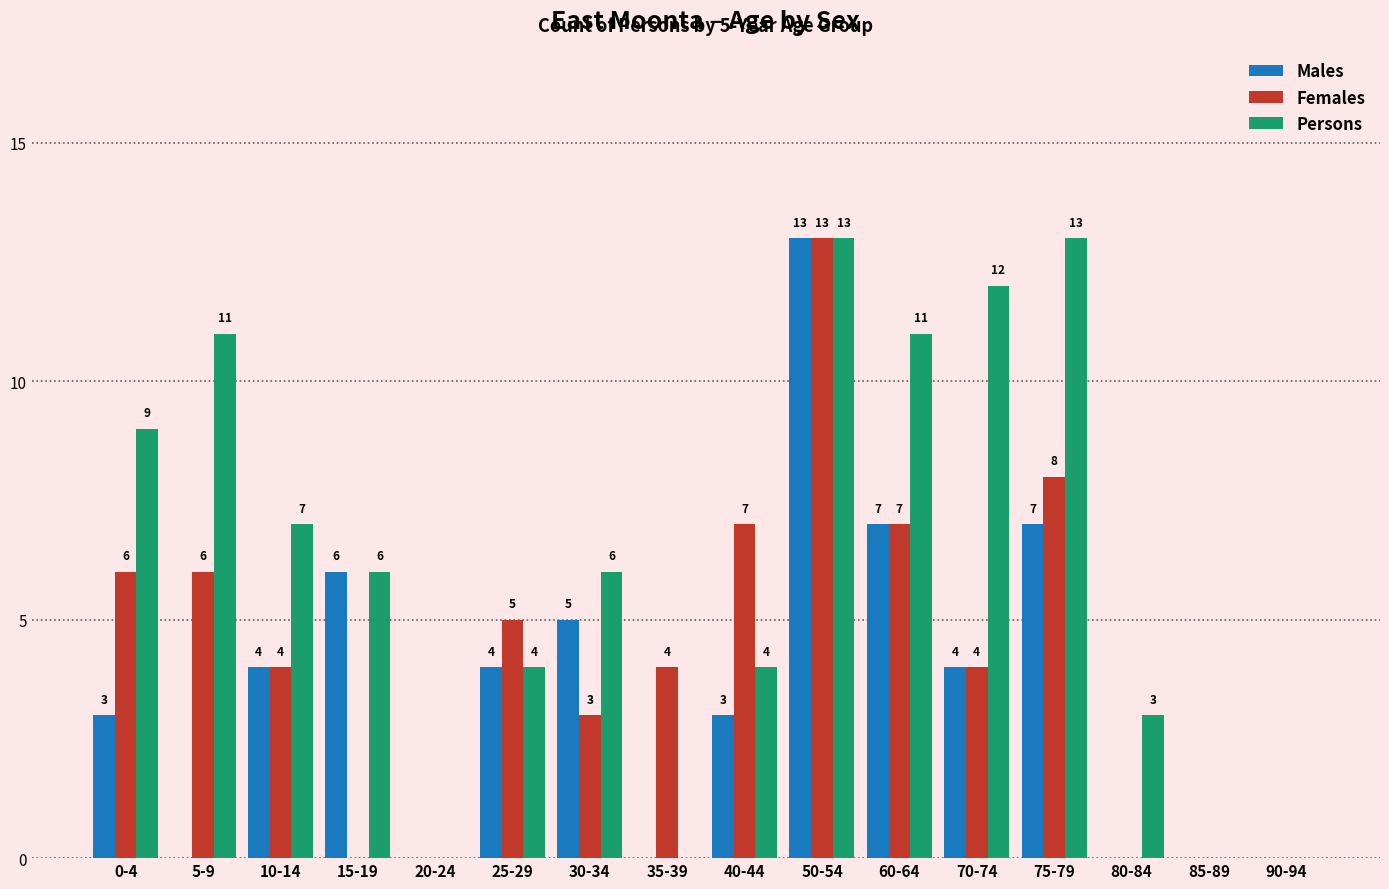

Is the value of Males at 90-94 greater than the value of Persons at 70-74?

No